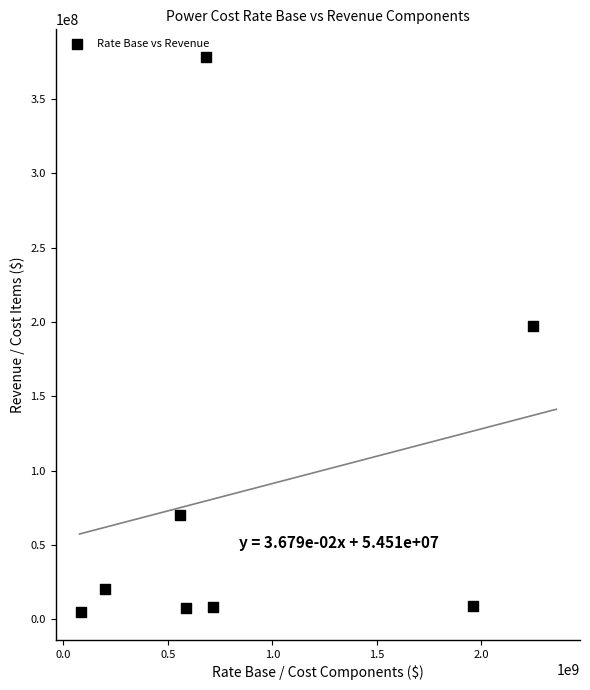

What Y value in the scatter plot is closest to 191559430?

197653573.1